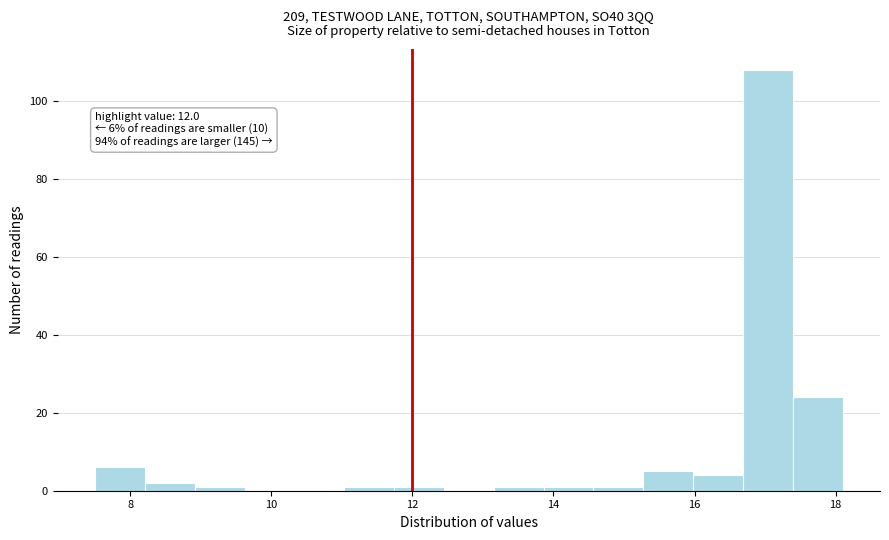

Around what value on the x-axis is the tallest bar? Give the approximate position of its centre, as read against the axis.

17.0